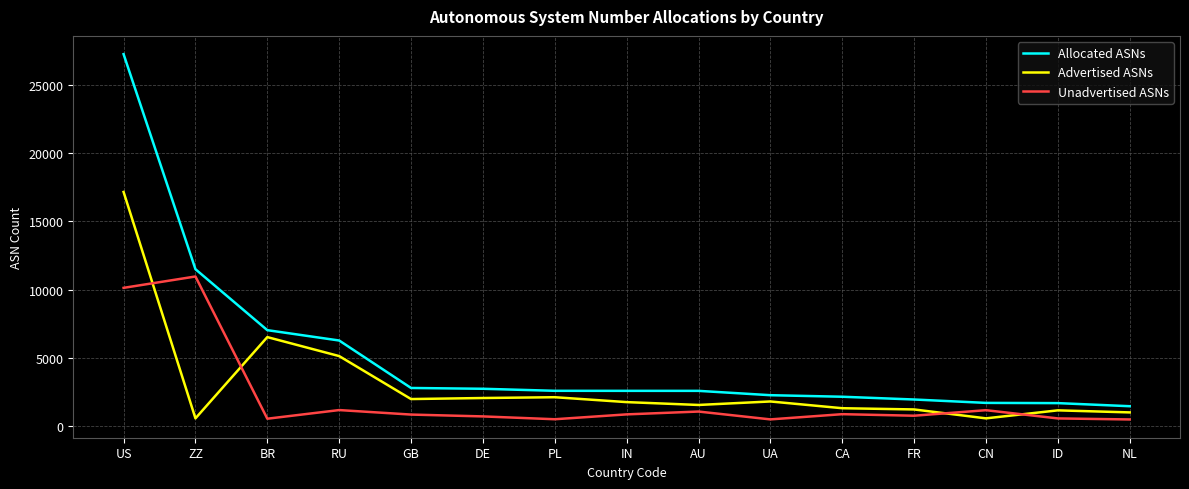

At which label does Allocated ASNs first exceed 2557?

US